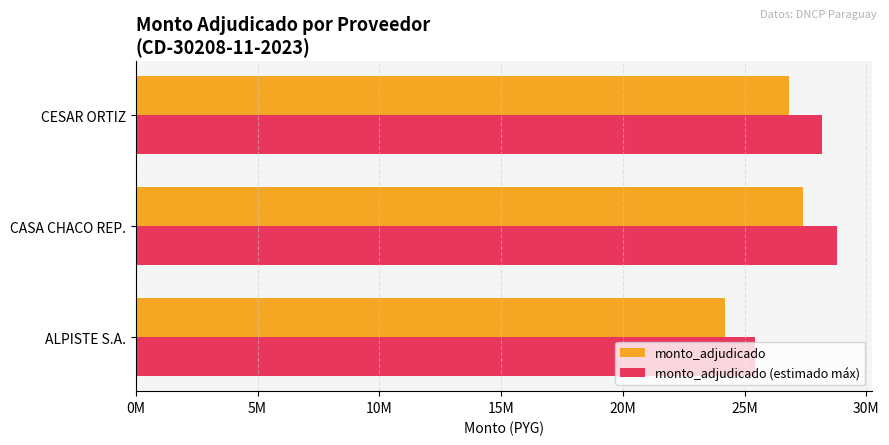

Which series has the largest total across all categories?

monto_adjudicado (estimado máx)